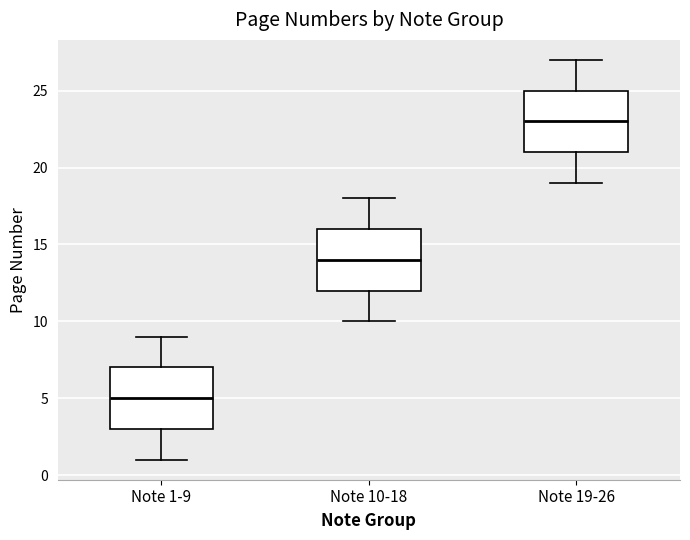

Reading left to right, read every box against the y-axis: the position of its median line, the range the box covers, and the ends of its whiskers. The values are not printed on the chart, so give them approximately, as read against the axis.

Note 1-9: median 5, box 3 to 7, whiskers 1 to 9
Note 10-18: median 14, box 12 to 16, whiskers 10 to 18
Note 19-26: median 23, box 21 to 25, whiskers 19 to 27